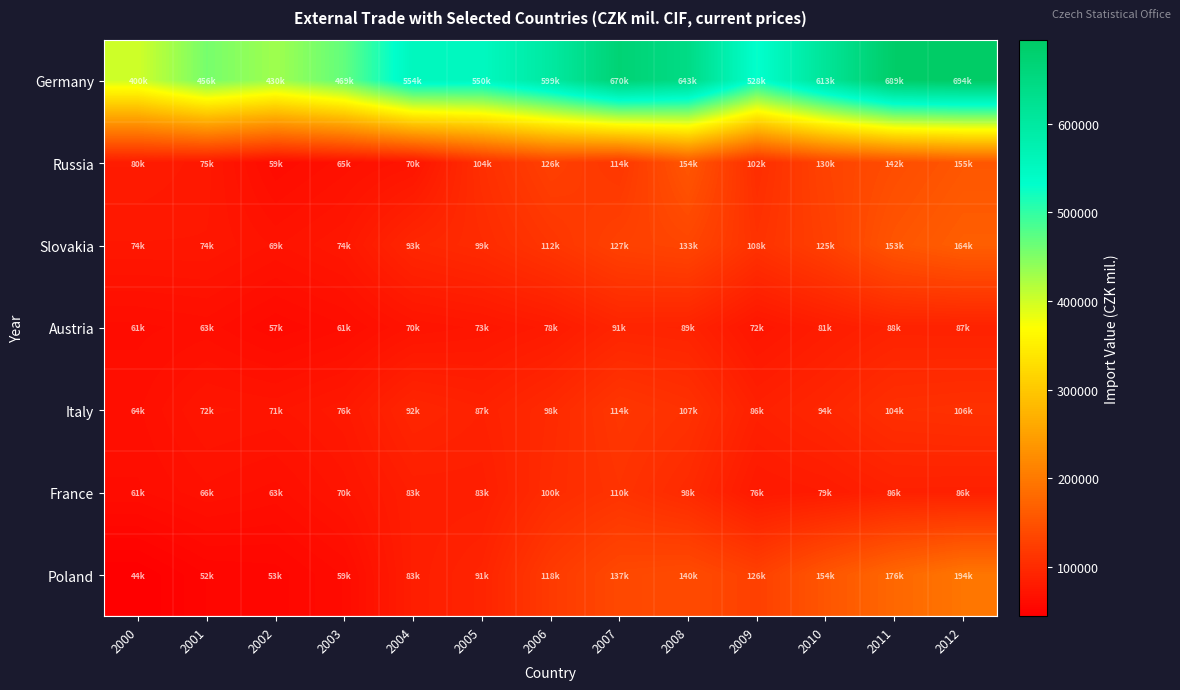

At 2010, list the series in order from smallest to largest.

France, Austria, Italy, Slovakia, Russia, Poland, Germany